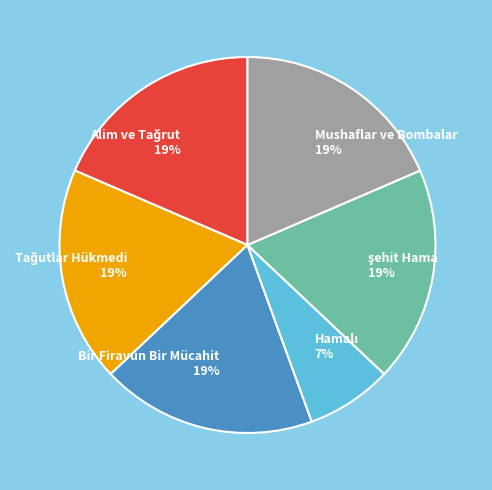

Is there a majority slice in this chart?

No